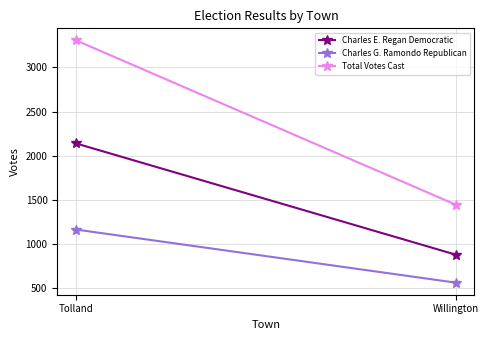

How many series are shown in this chart?

3